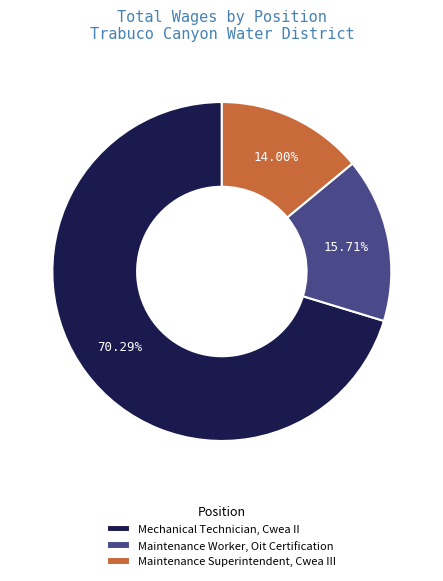

To the nearest percent, what is the difference between the largest and smallest slice percentages?

56%